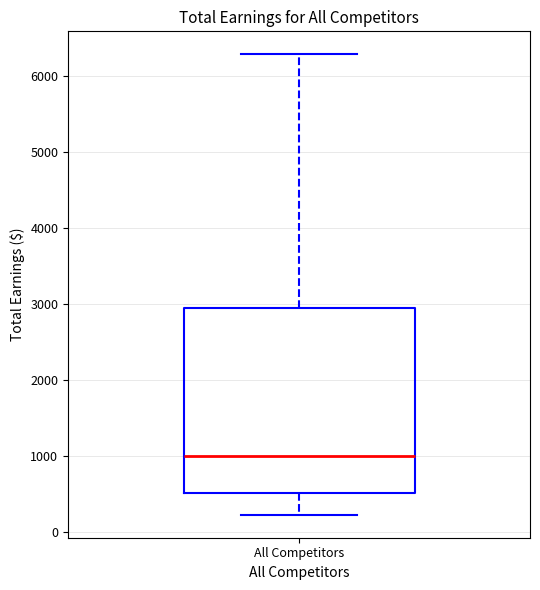

Transcribe this box plot: give where the median line is, the range the box spans, and where the two whiskers end, as read against the y-axis. The values are not printed on the chart, so give them approximately, as read against the axis.

median 1000, box 500 to 3000, whiskers 200 to 6300